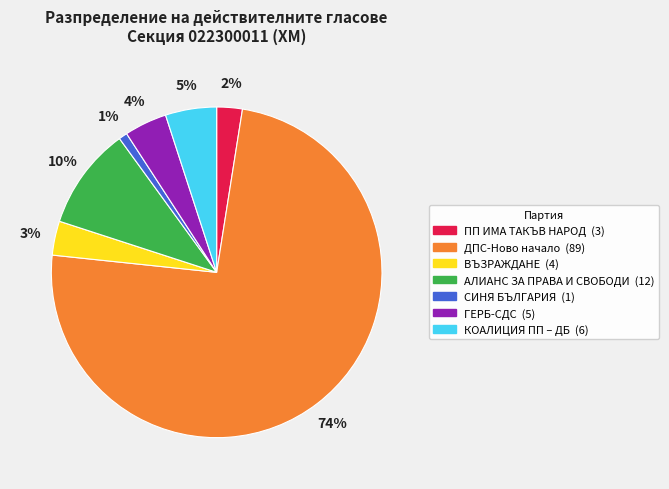

Is the sum of АЛИАНС ЗА ПРАВА И СВОБОДИ and ДПС-Ново начало greater than half?

Yes